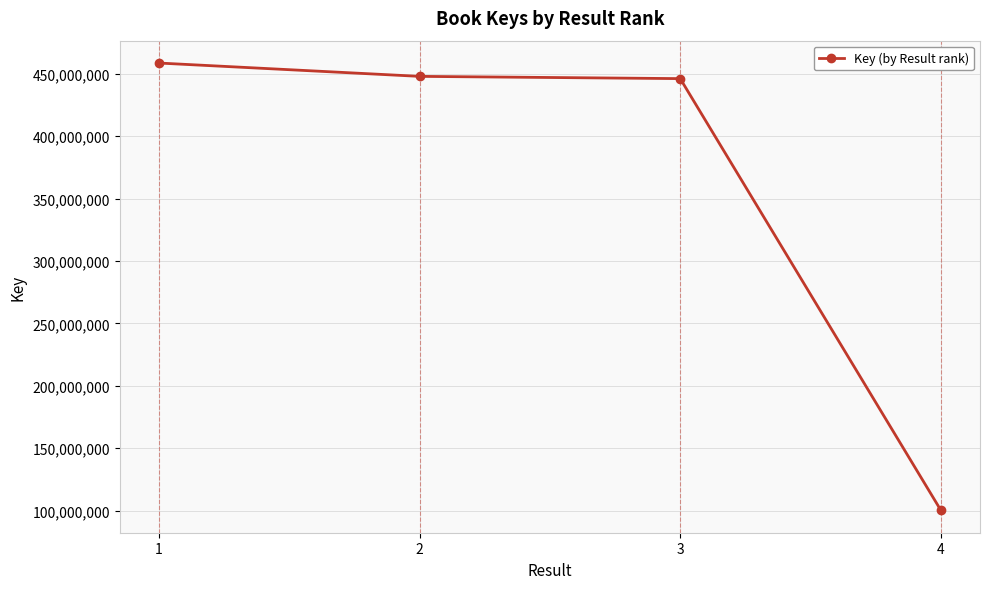

Count the number of data series in this chart.

1